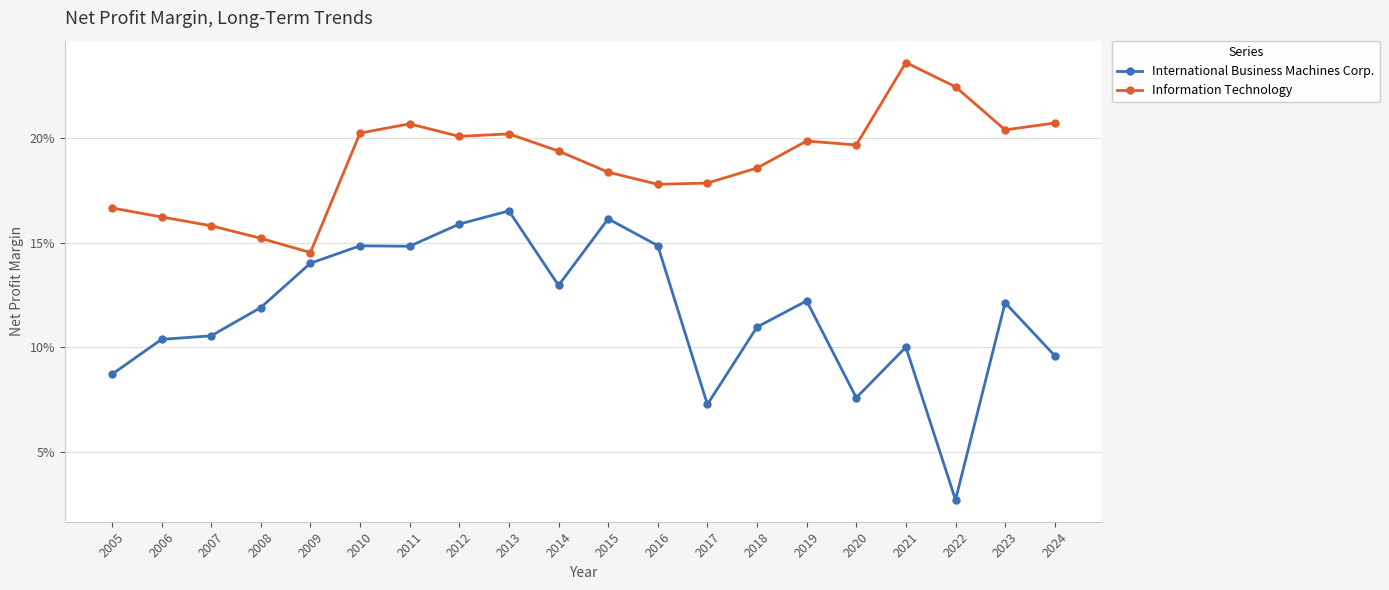

Does the chart display data point markers on the line(s)?

Yes